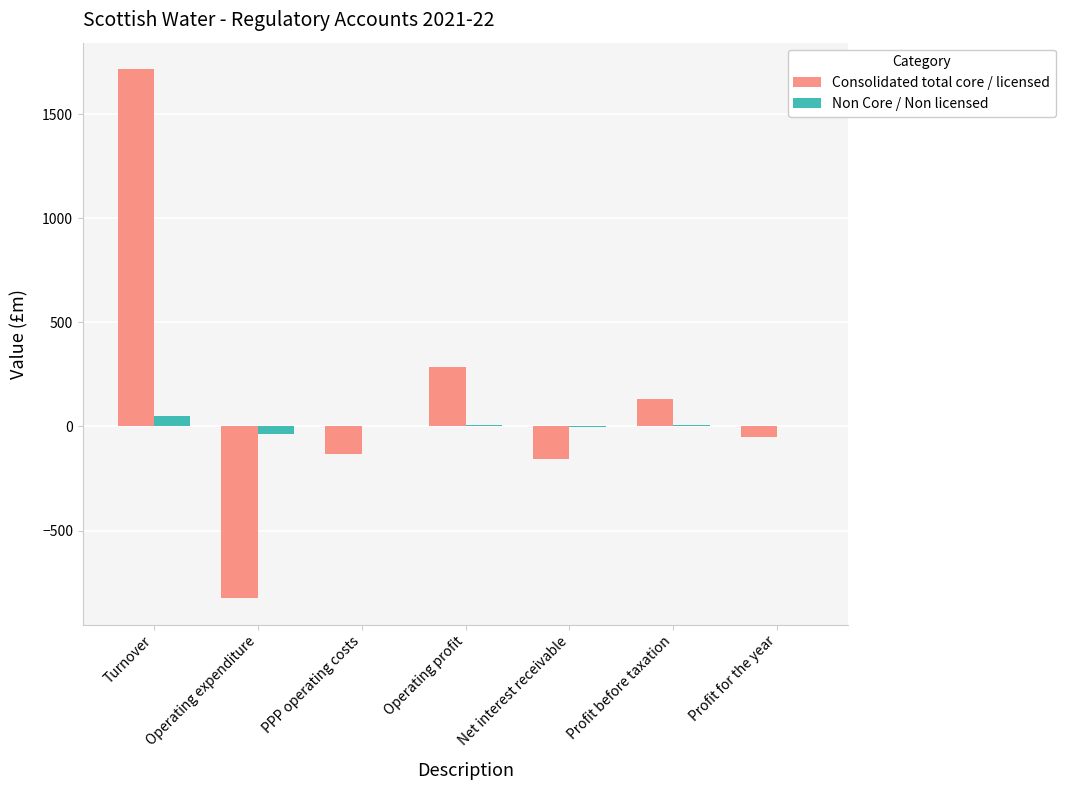

The Consolidated total core / licensed series shows -133.0 at PPP operating costs. True or false?

True